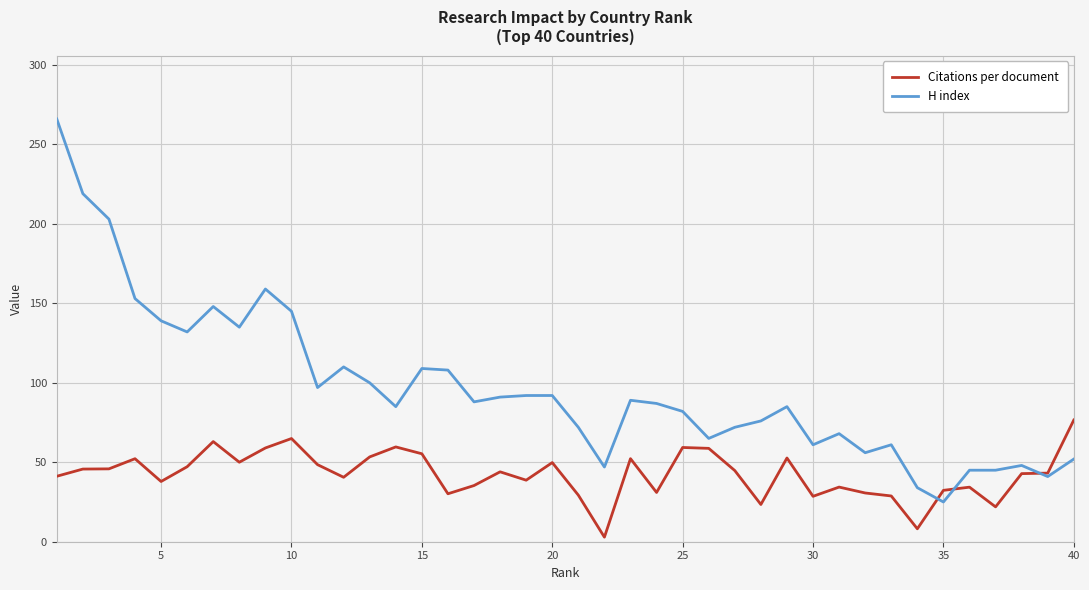

How many times do H index and Citations per document cross each other?

3